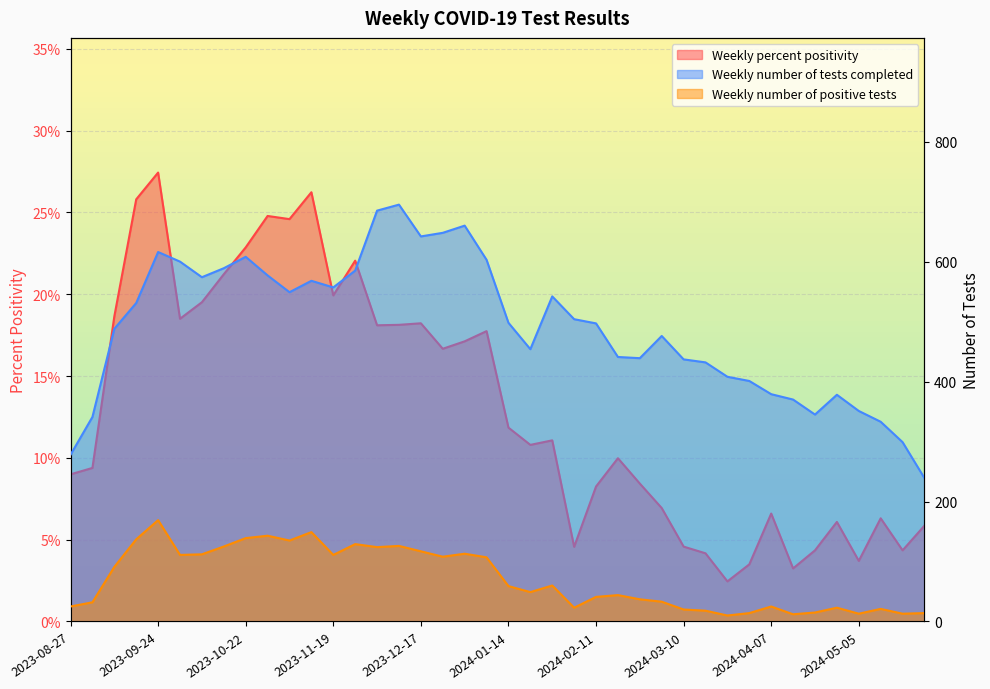

Reading left to right, extract all data points from this chart.

Weekly percent positivity: 0.1	0.1	0.2	0.3	0.3	0.2	0.2	0.2	0.2	0.2	0.2	0.3	0.2	0.2	0.2	0.2	0.2	0.2	0.2	0.2	0.1	0.1	0.1	0.0	0.1	0.1	0.1	0.1	0.0	0.0	0.0	0.0	0.1	0.0	0.0	0.1	0.0	0.1	0.0	0.1
Weekly number of positive tests: 25.0	32.0	91.0	137.0	169.0	111.0	112.0	125.0	139.0	143.0	135.0	149.0	111.0	129.0	124.0	126.0	117.0	108.0	113.0	107.0	59.0	49.0	60.0	23.0	41.0	44.0	37.0	33.0	20.0	18.0	10.0	14.0	25.0	12.0	15.0	23.0	13.0	21.0	13.0	14.0
Weekly number of tests completed: 278.0	341.0	488.0	531.0	616.0	600.0	574.0	589.0	608.0	577.0	549.0	568.0	557.0	585.0	685.0	695.0	642.0	648.0	660.0	603.0	498.0	454.0	542.0	504.0	497.0	441.0	439.0	476.0	437.0	432.0	408.0	401.0	379.0	370.0	345.0	378.0	351.0	333.0	299.0	239.0